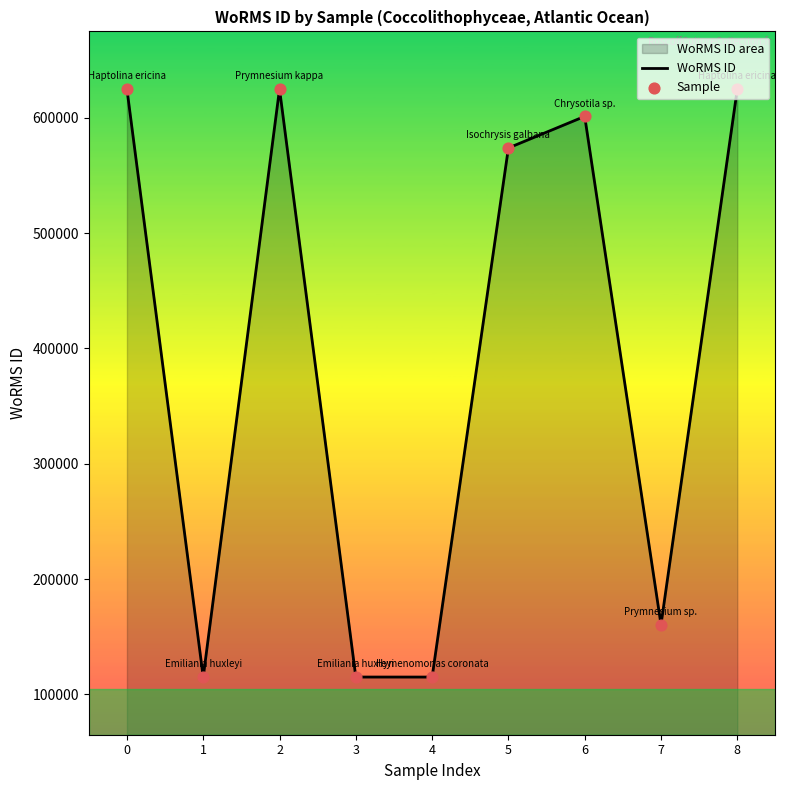

Which series has the largest Y range (max minus min)?

WoRMS ID